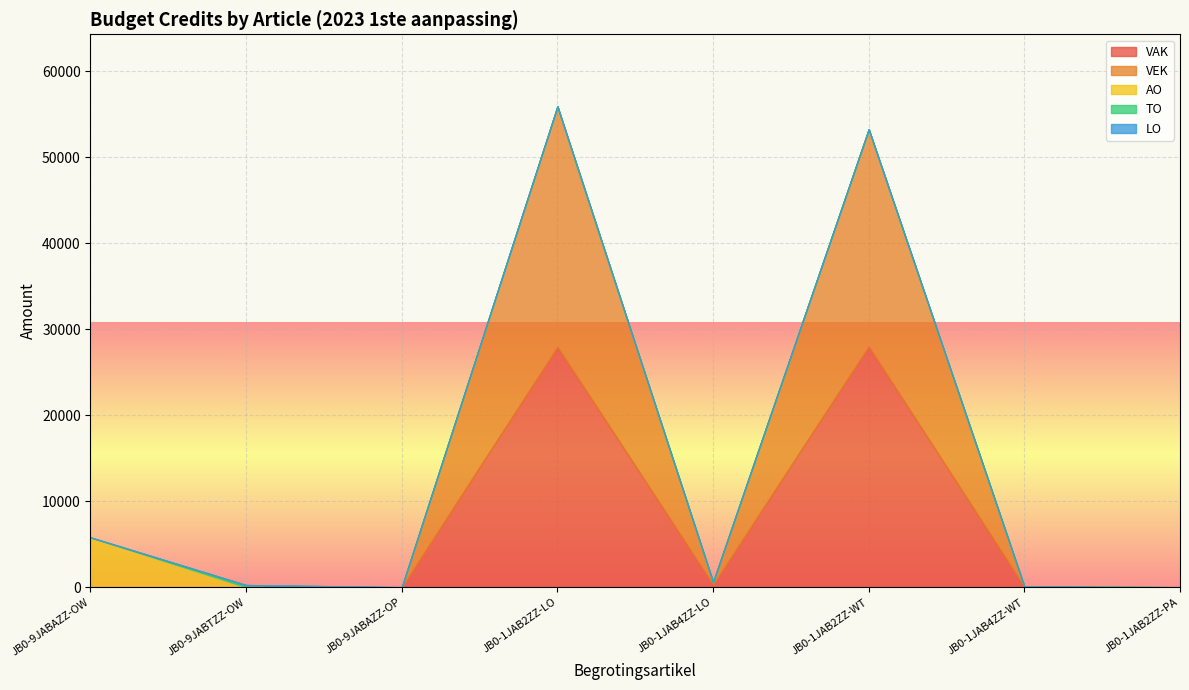

What is the total value across all series at JB0-1JAB2ZZ-WT?

53255